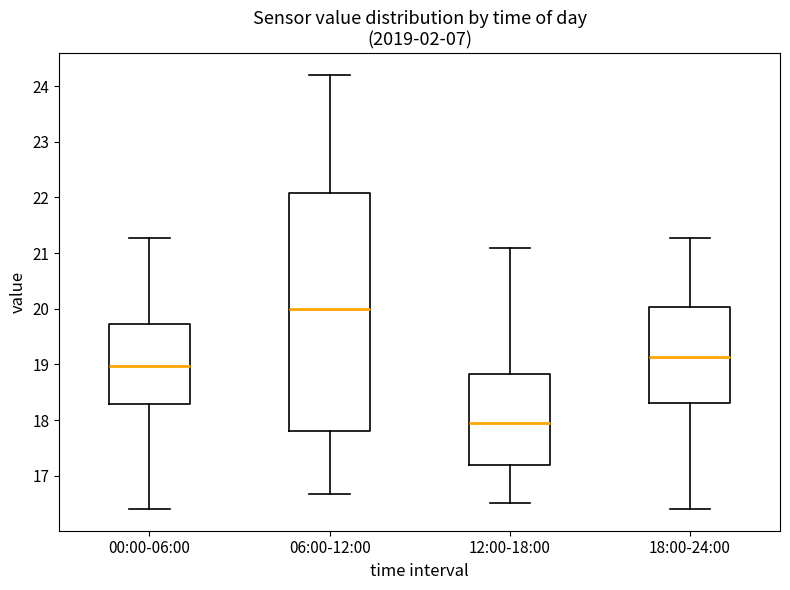

Which box's median line is the highest?

06:00-12:00